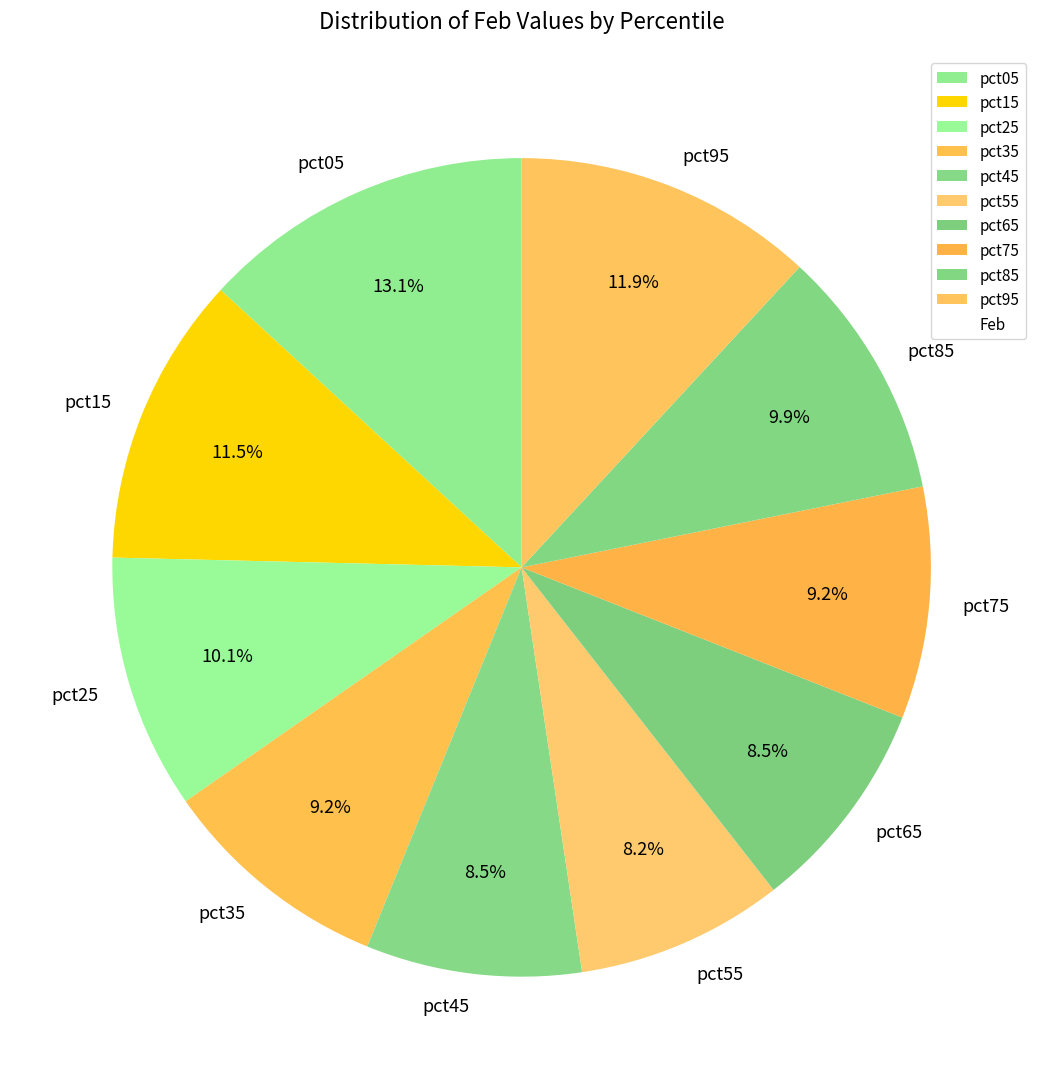

What is the largest slice in the pie chart?

pct05